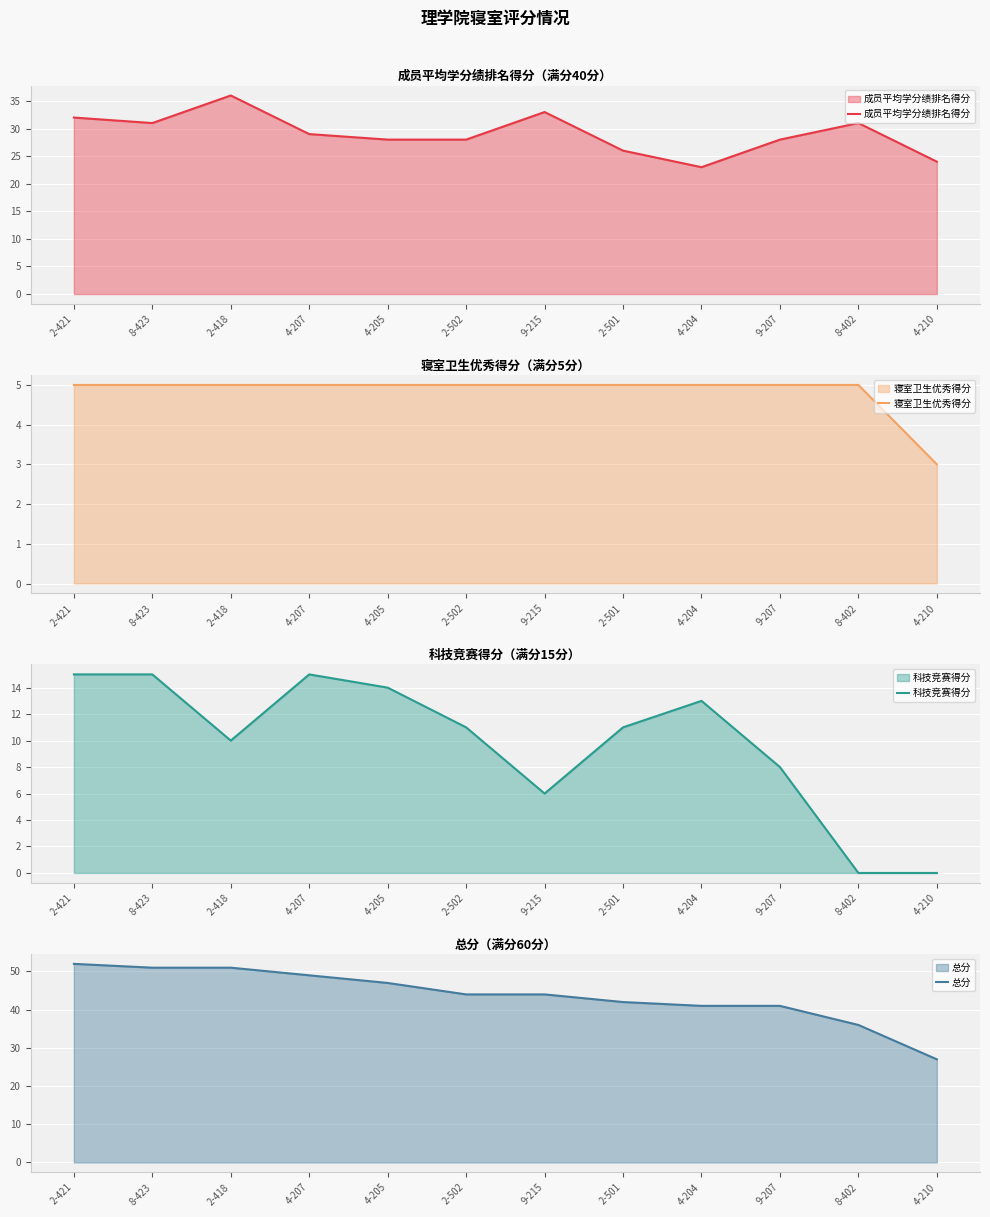

Which series has the largest range (max minus min)?

总分